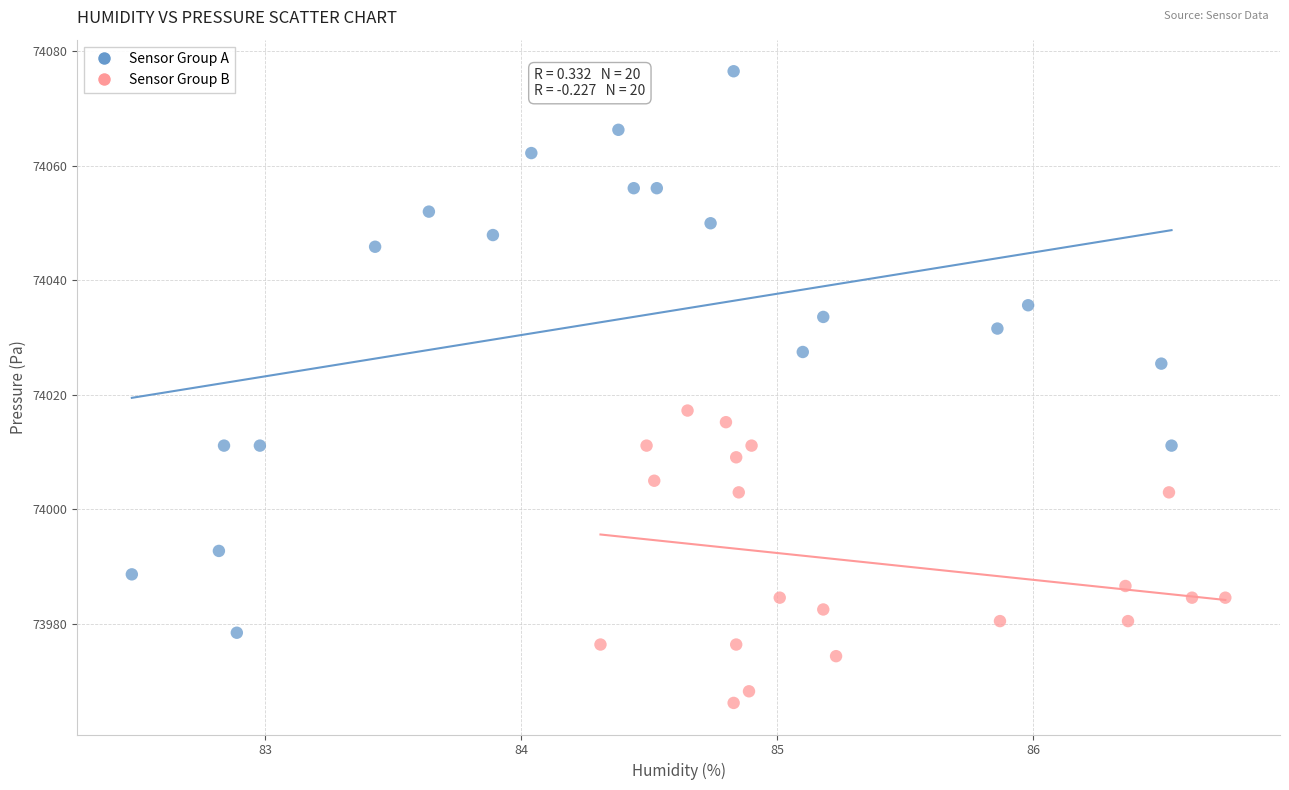

Which series reaches the maximum Y coordinate?

Sensor Group A